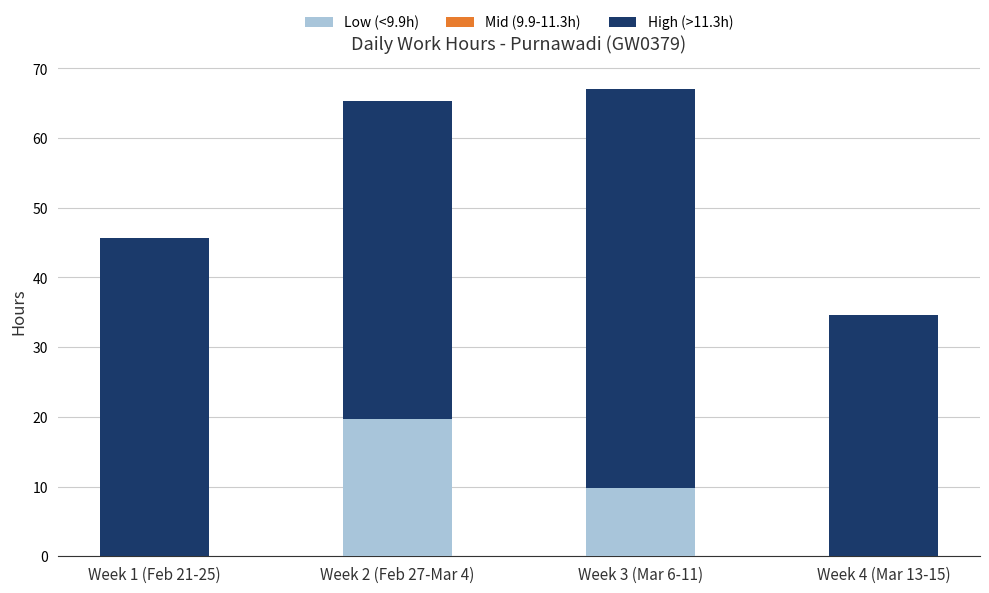

What is the total value across all series at Week 3 (Mar 6-11)?

67.0